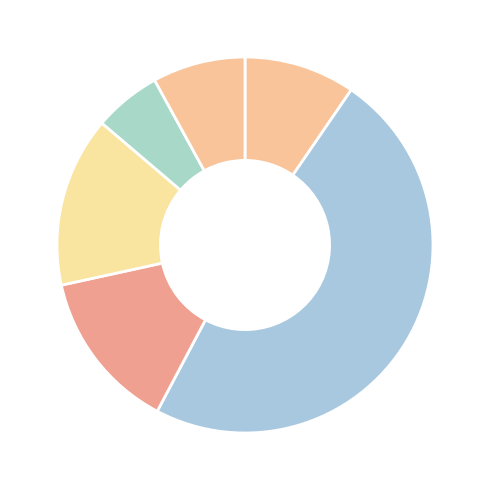

To the nearest percent, what is the difference between the largest and smallest slice percentages?

42%